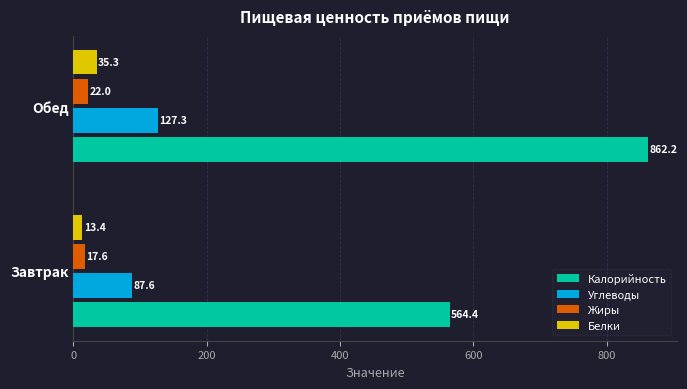

The Углеводы series shows 33.3 at Завтрак. True or false?

False